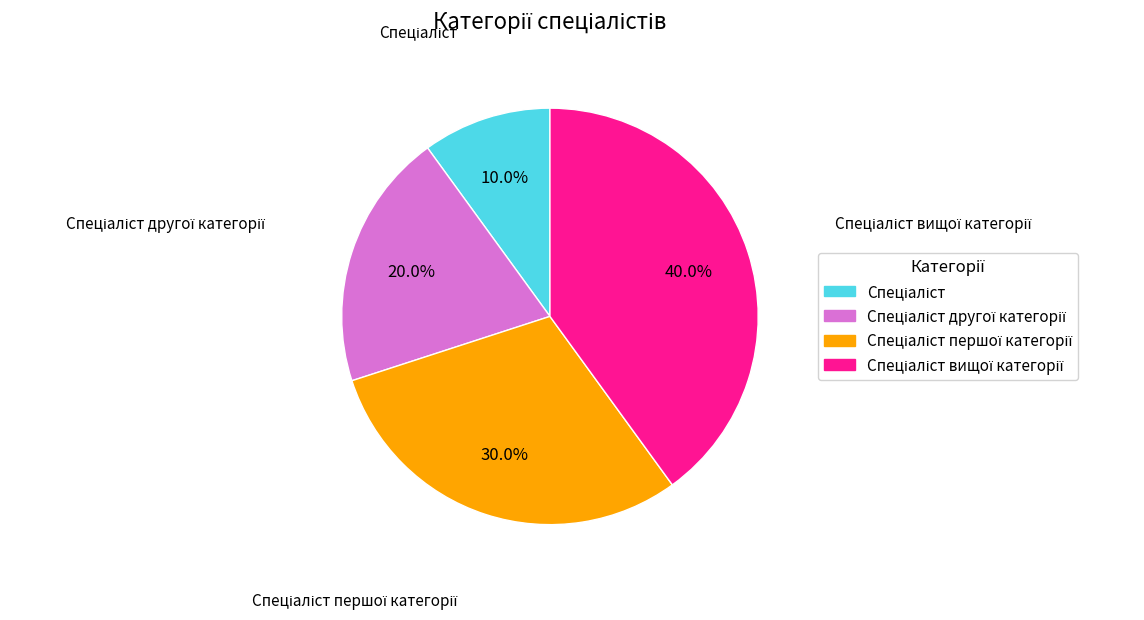

Does any single category account for the majority?

No